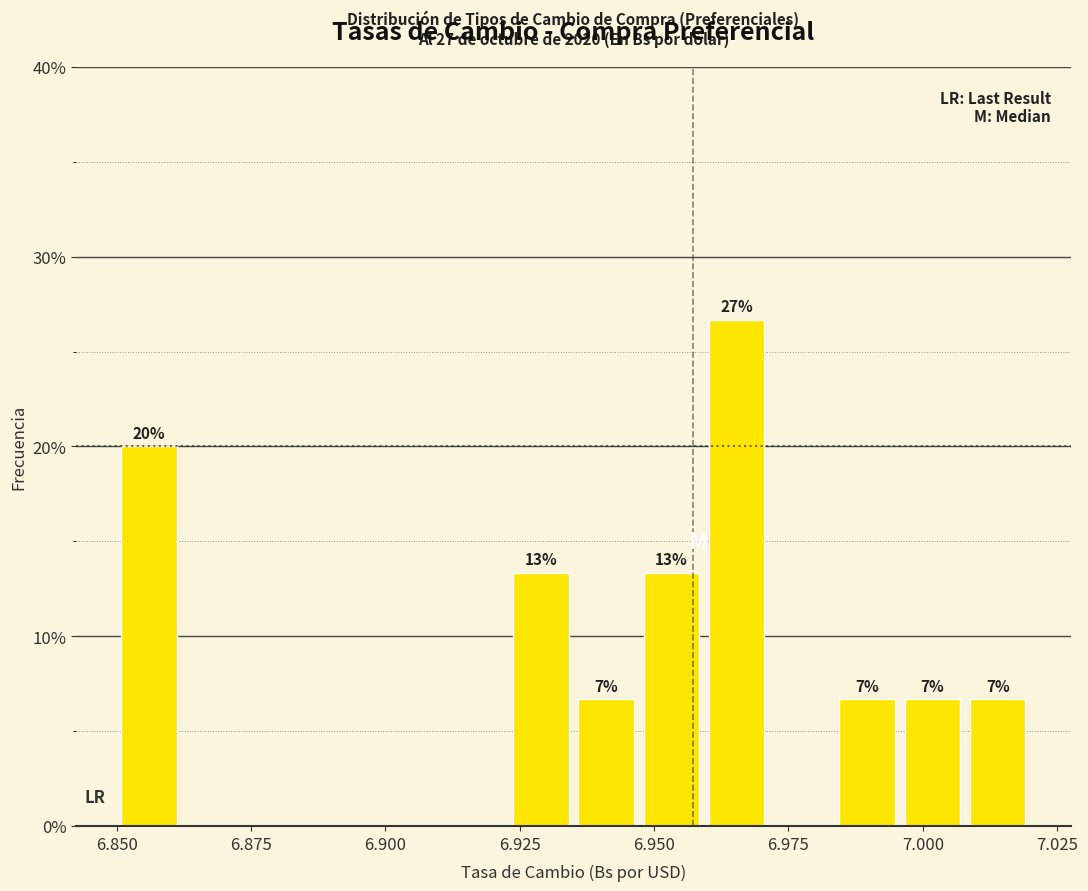

Read against the x-axis, roughly where is the centre of the tallest bar?

6.965